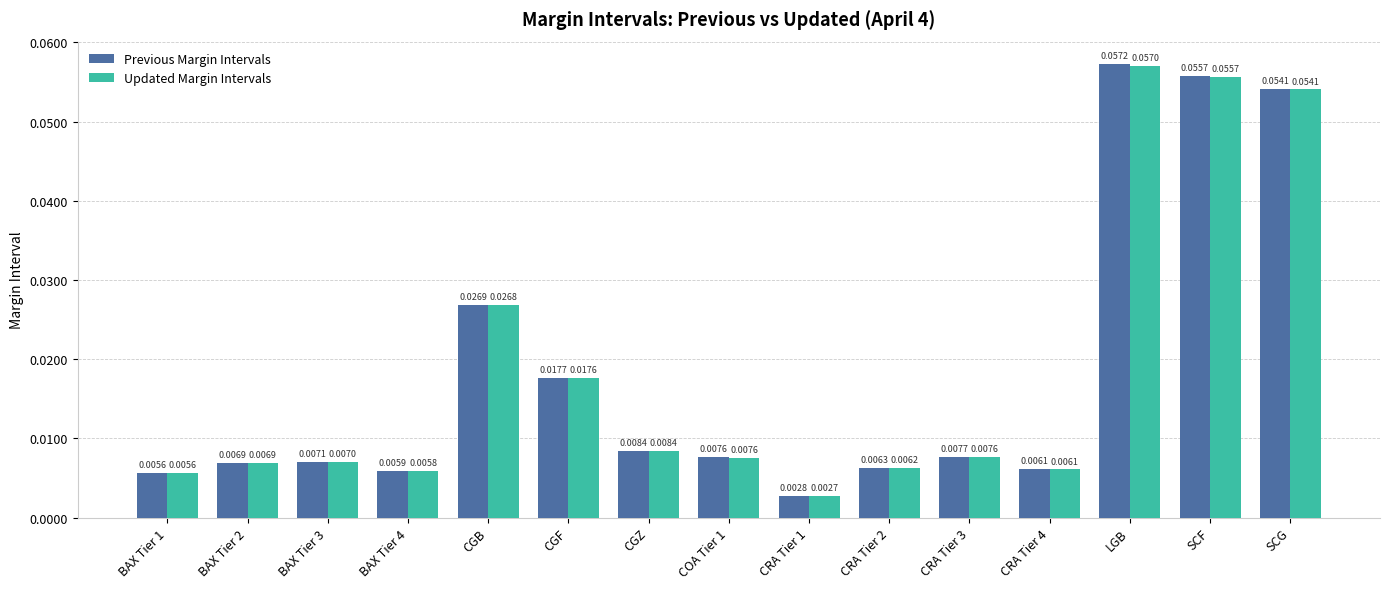

At which label does Updated Margin Intervals reach its peak?

LGB